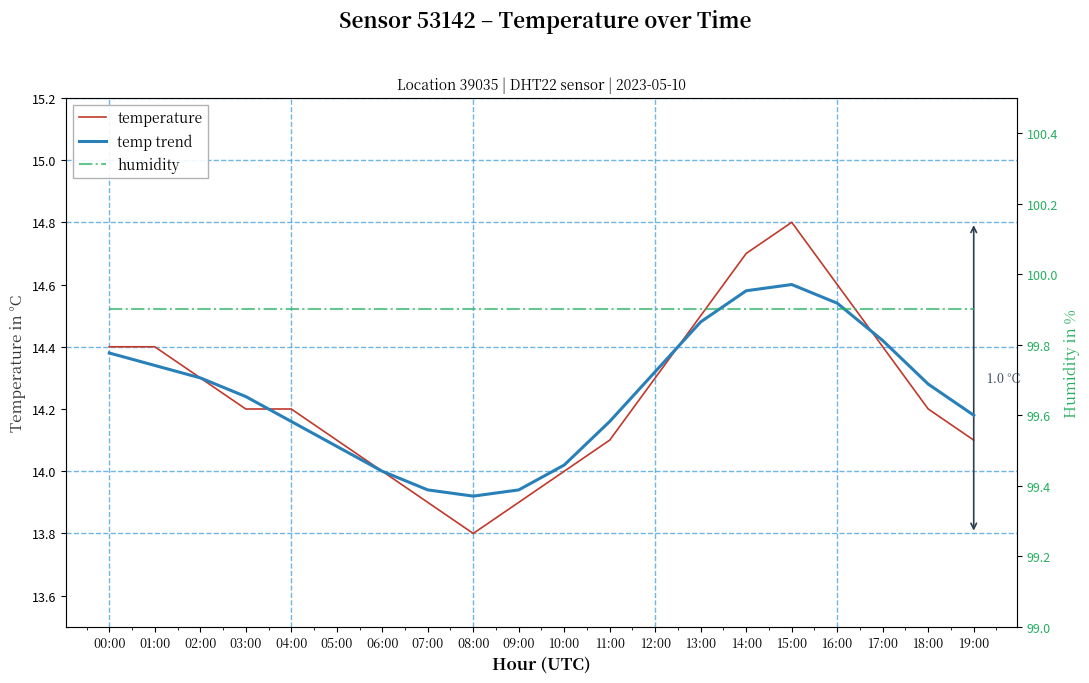

What value does the humidity series have at 13:00?

99.9